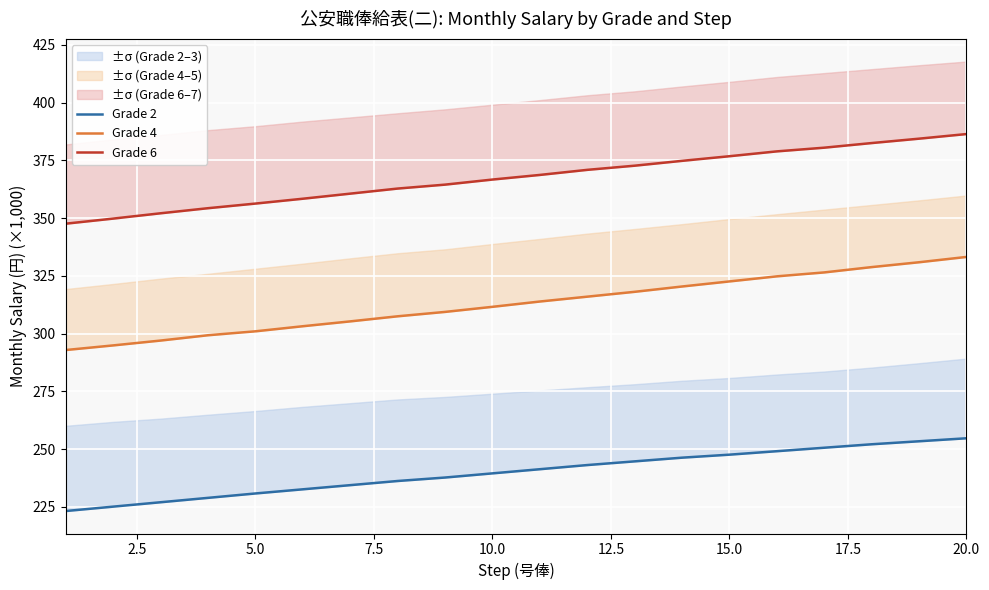

How many lines are shown in the chart?

3